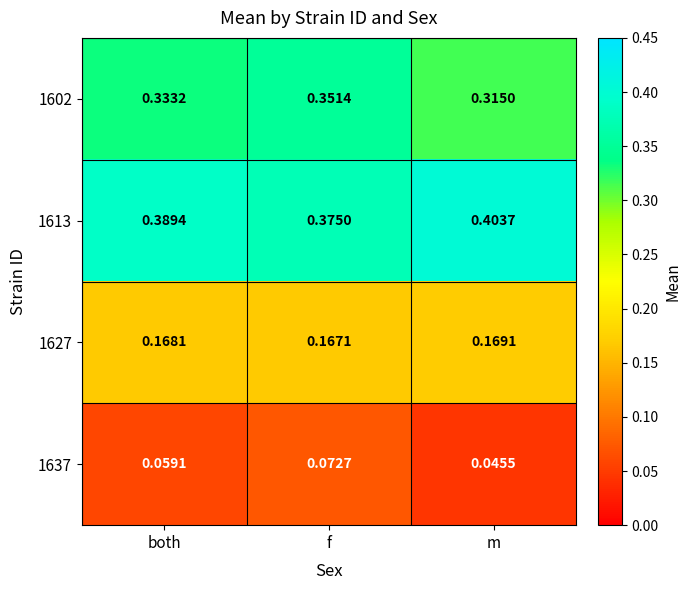

How many series are shown in this chart?

4